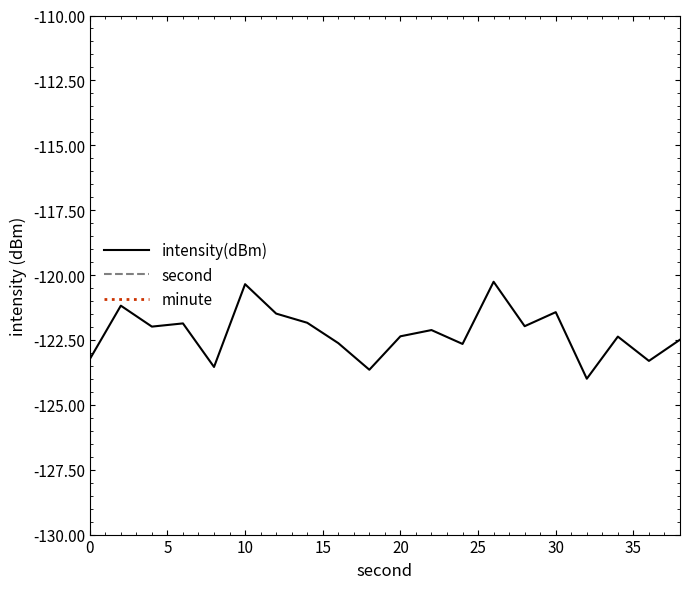

True or false: intensity(dBm) has a value of -120.4 at 10.

True